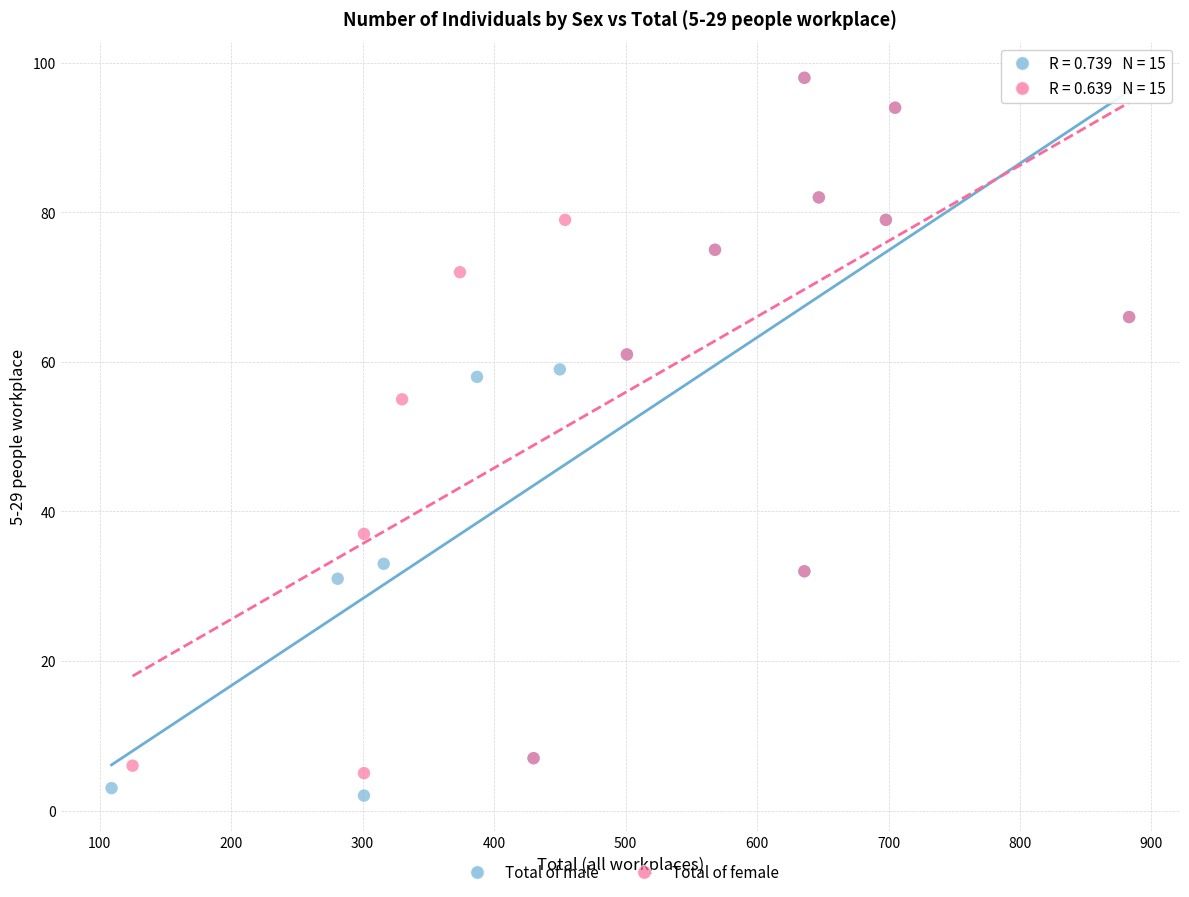

Which series has the largest Y range (max minus min)?

Total of male